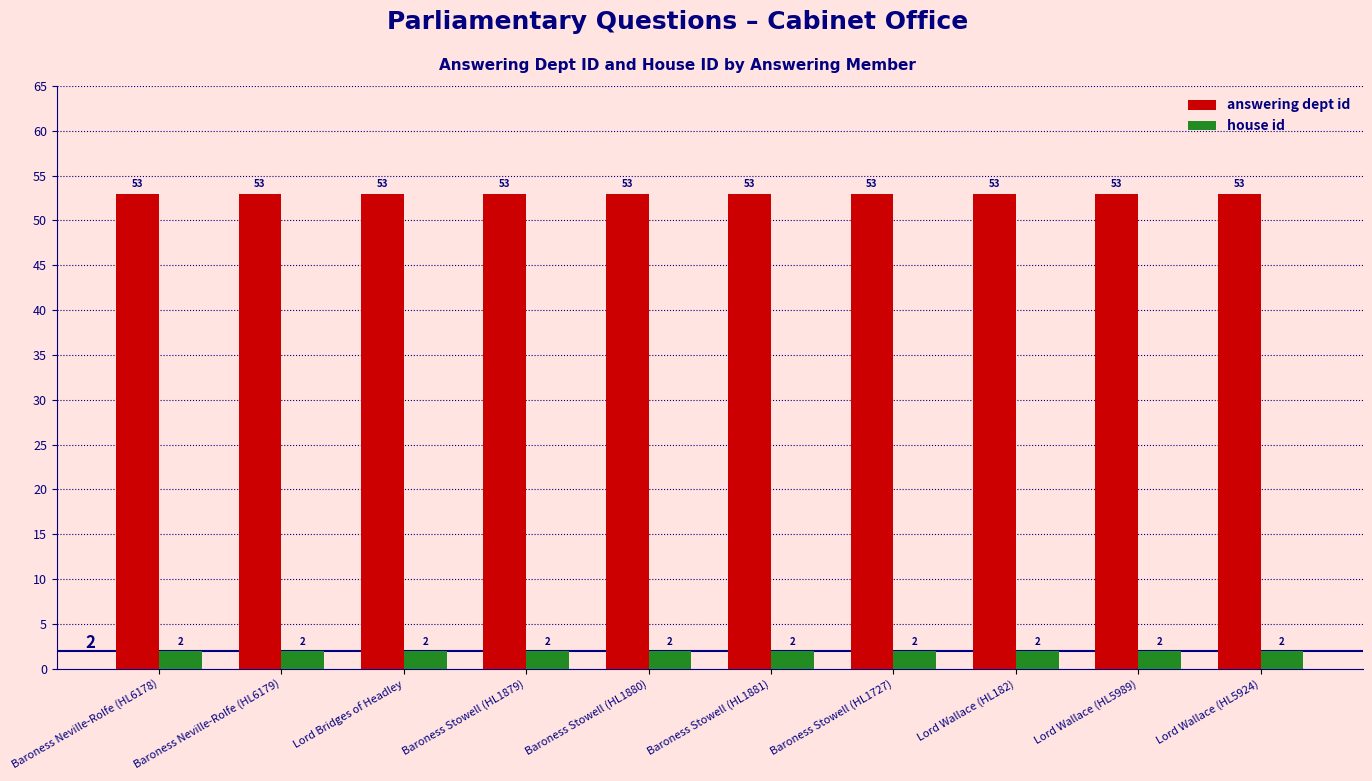

What is the label of the 5th bar from the right?

Baroness Stowell (HL1881)